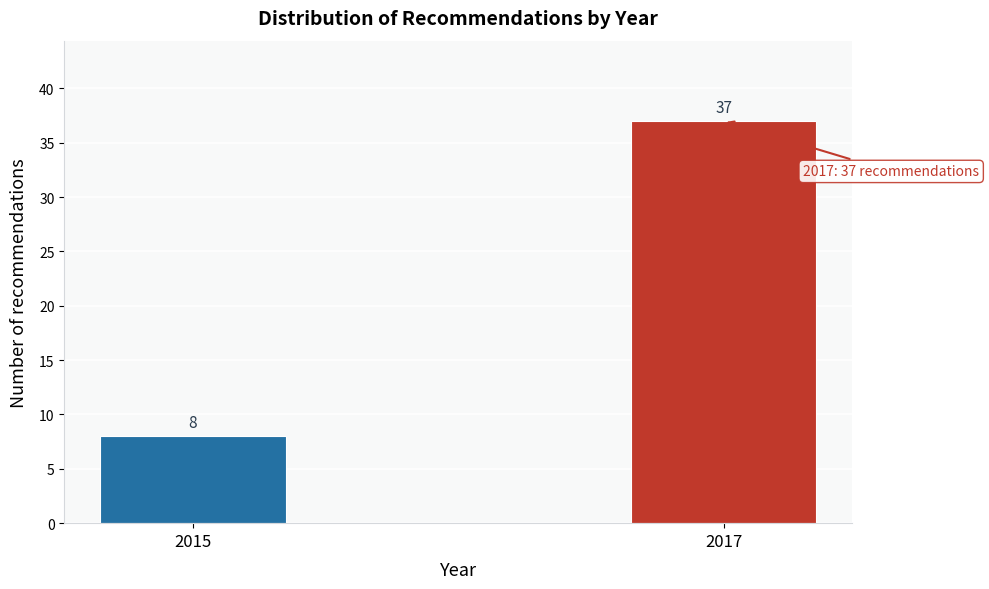

Reading left to right, extract all data points from this chart.

2015=8	2017=37